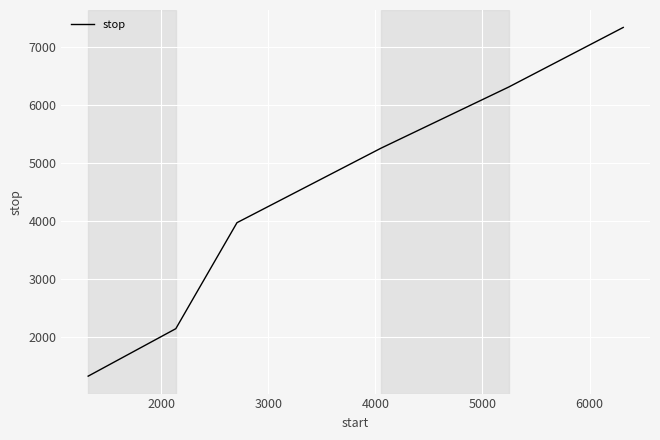

What is the difference between the maximum and minimum values?

6010